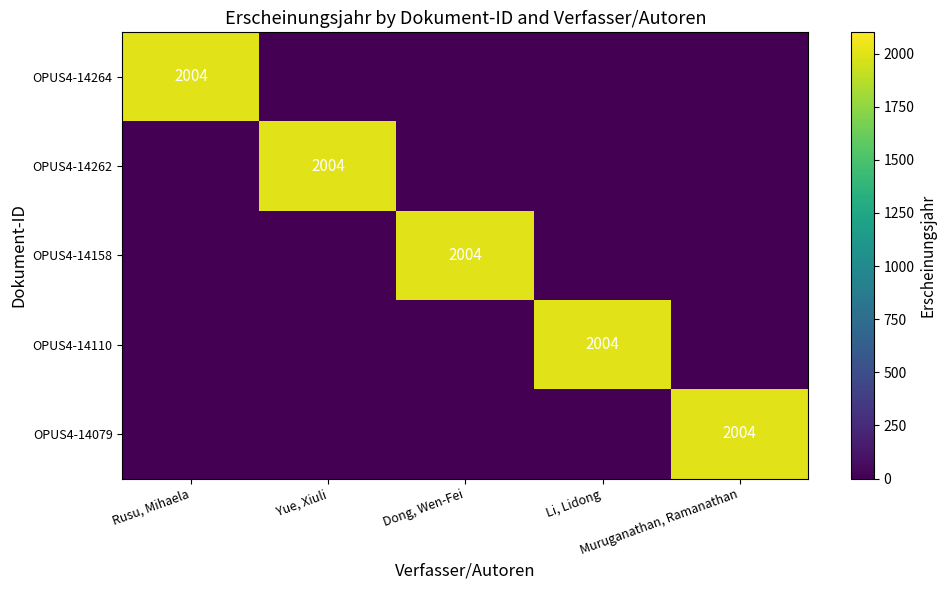

What is the total value across all series at Dong, Wen-Fei?

2004